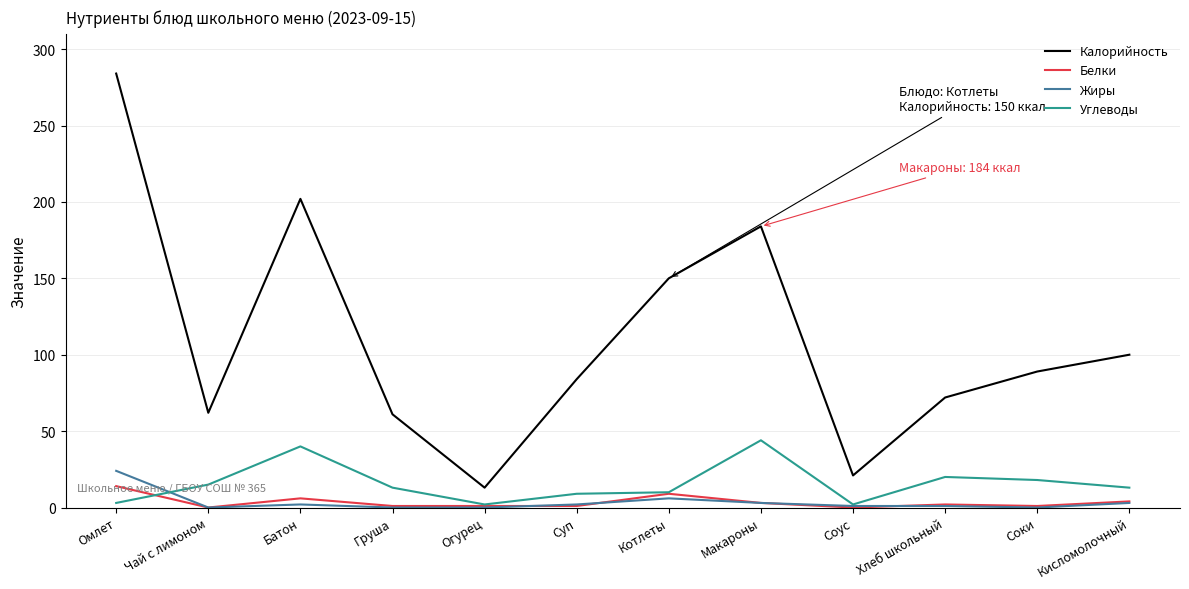

At which category is the sum across all series the highest?

Омлет